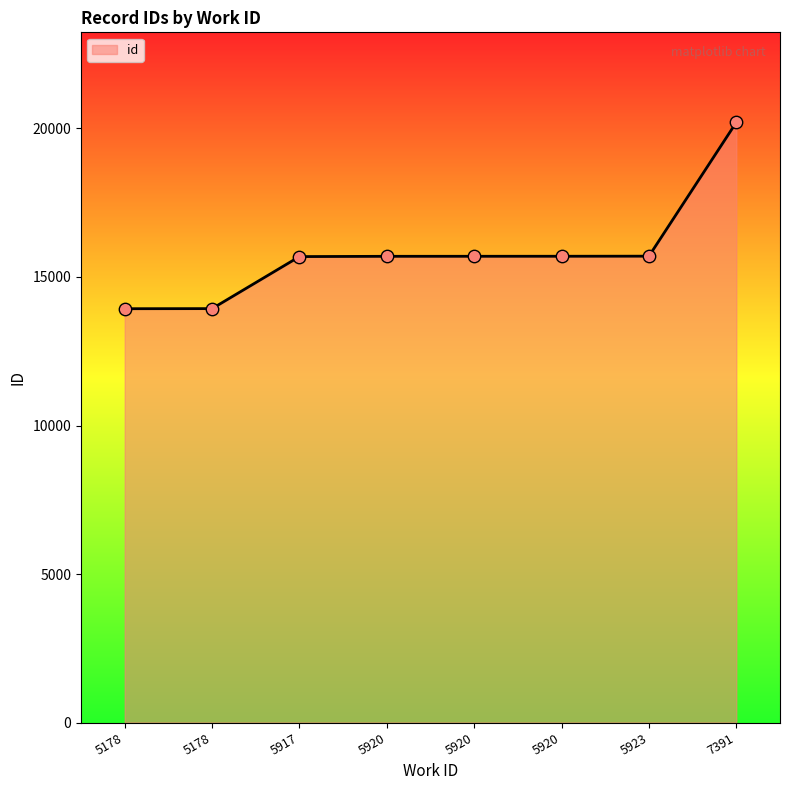

Count the number of categories in the chart.

8